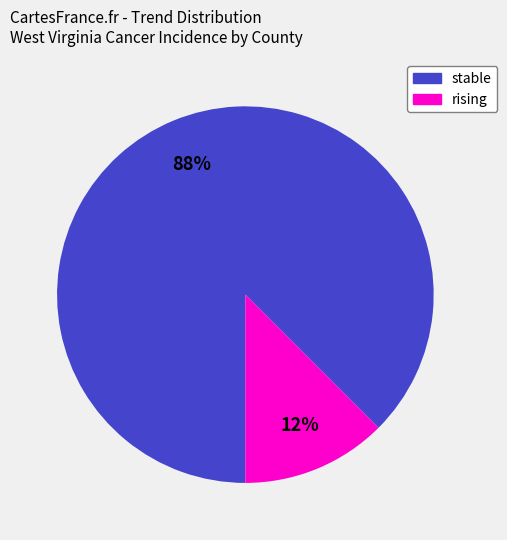

Is there any slice that represents more than half of the pie?

Yes